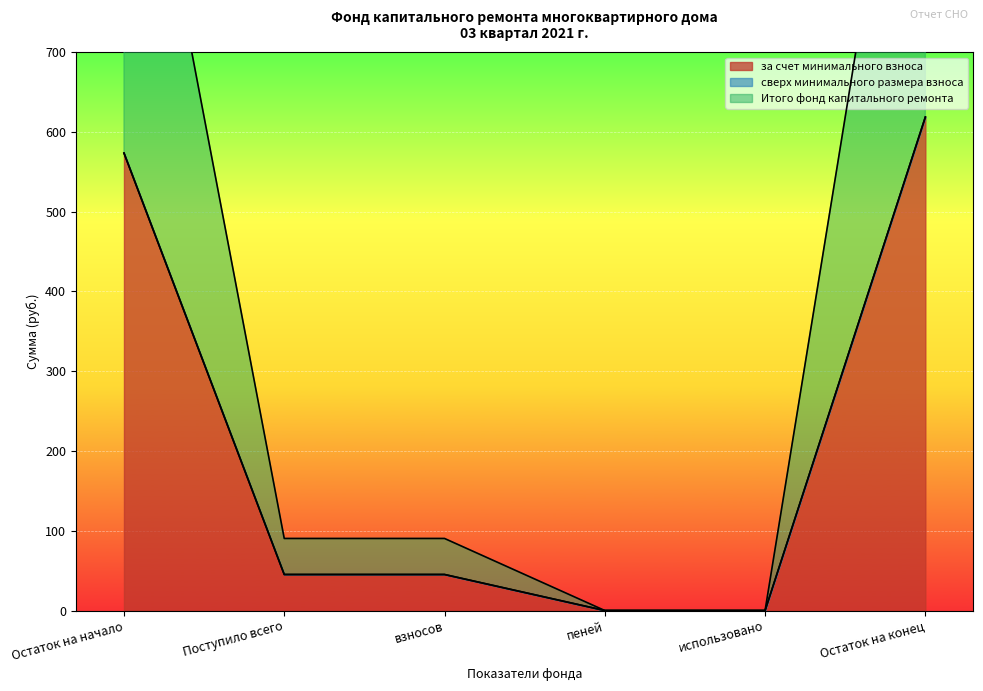

At which label does за счет минимального взноса reach its minimum?

пеней